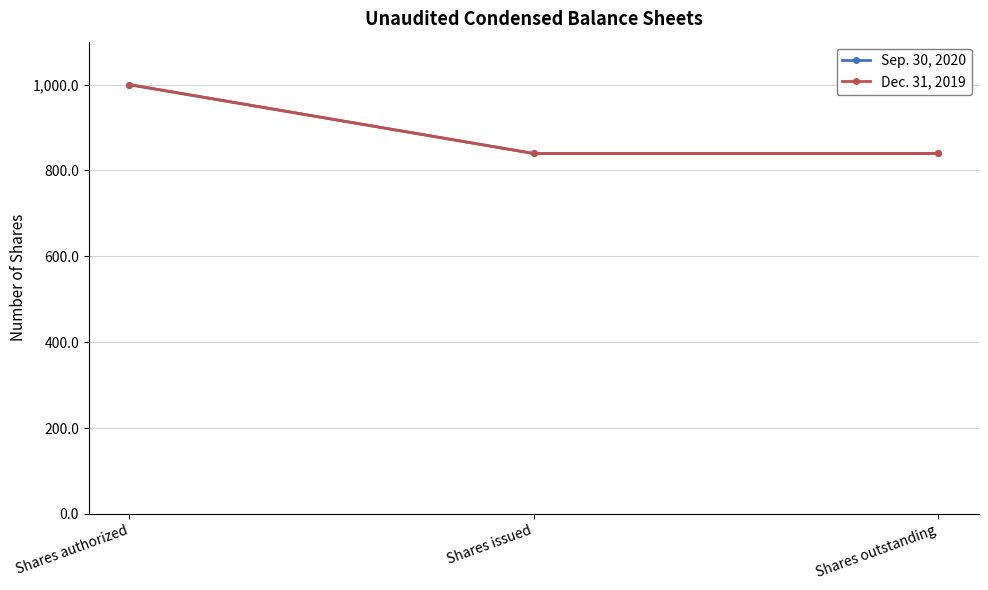

What is the sum of all Dec. 31, 2019 values?

2679.1